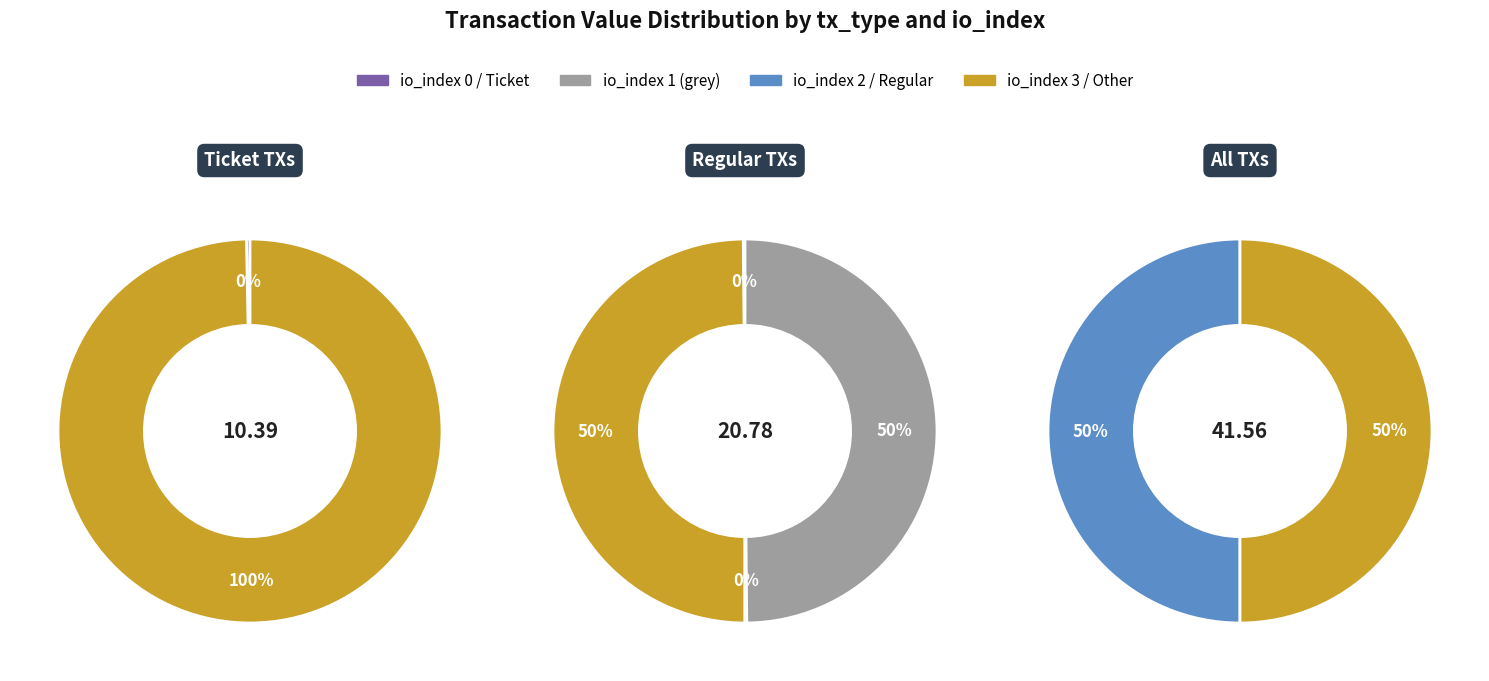

Which category has the smallest portion of the pie?

1